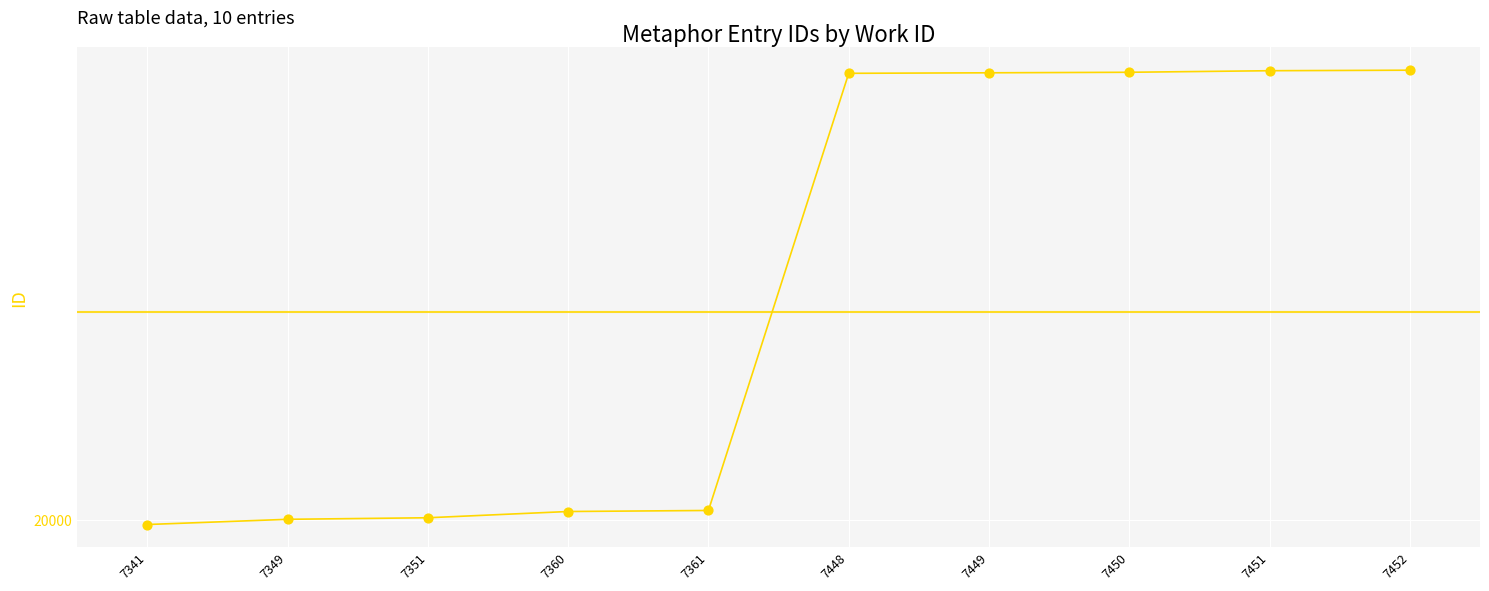

What is the ratio of the value at 7451 to the value at 7448?

1.0